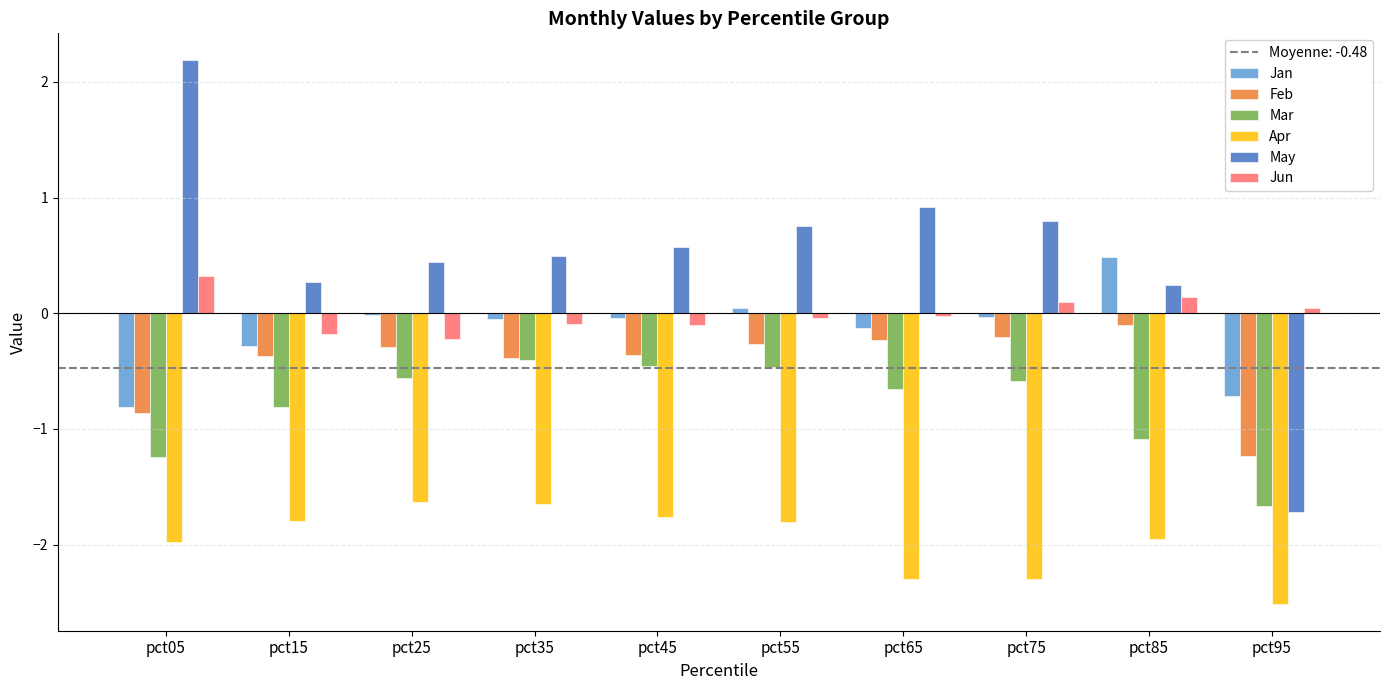

Which series changed the most between pct15 and pct95?

May